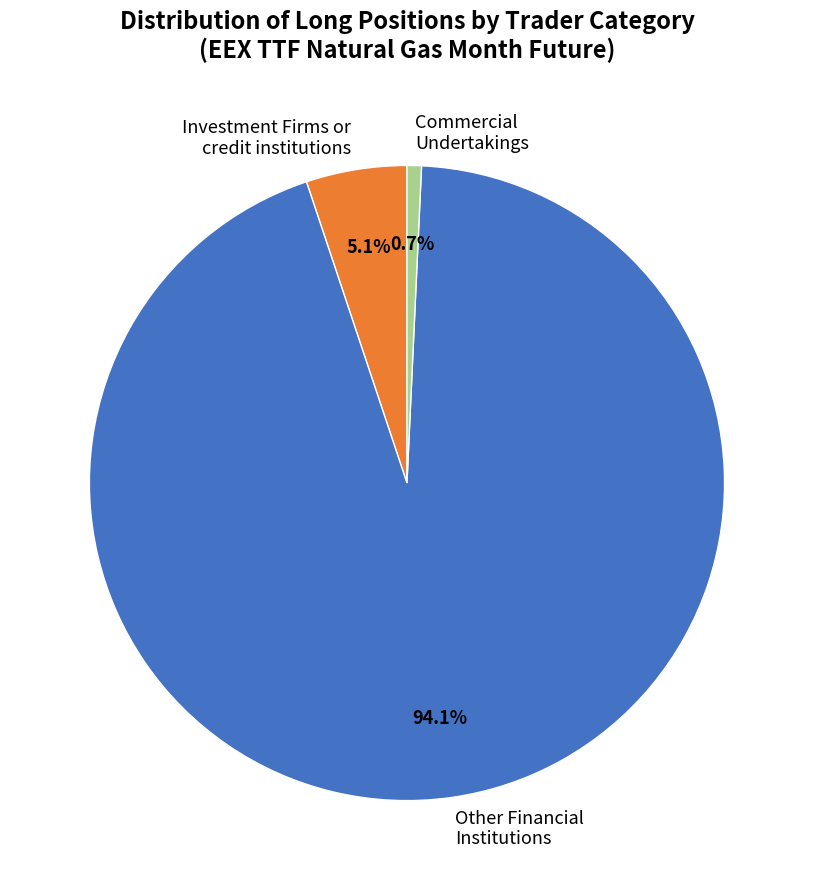

Which has a higher value, Other Financial Institutions or Commercial Undertakings?

Other Financial Institutions